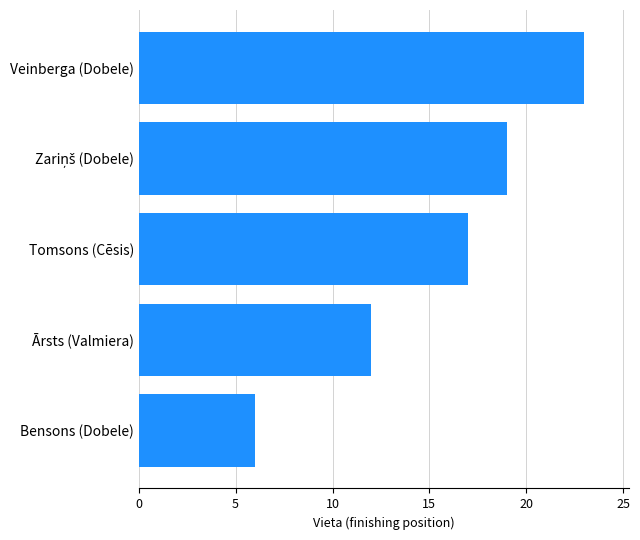

How many series are shown in this chart?

1